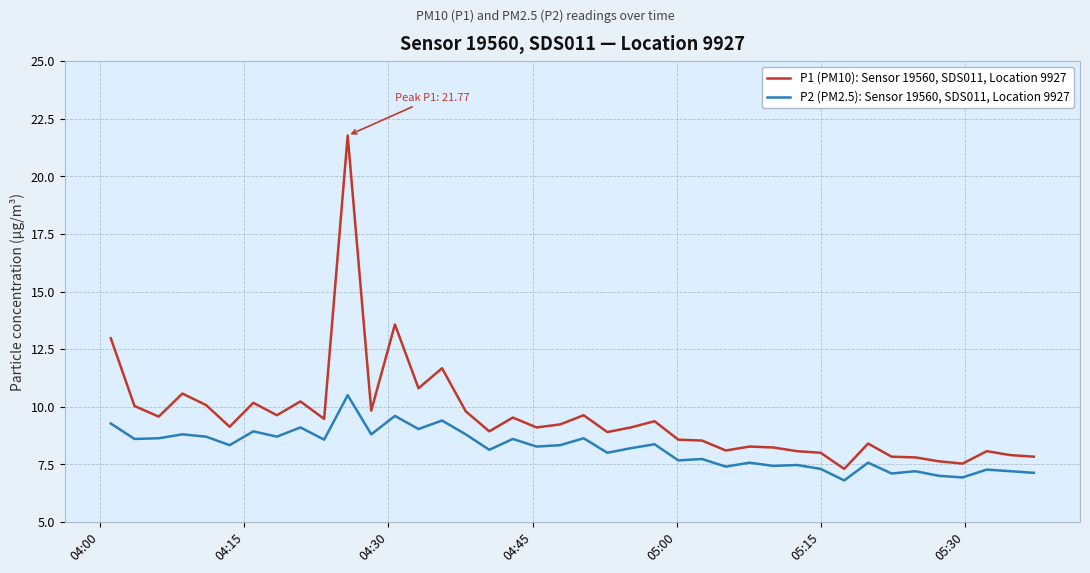

Rank the series by their average value, from lowest to highest.

P2 (PM2.5): Sensor 19560, SDS011, Location 9927, P1 (PM10): Sensor 19560, SDS011, Location 9927